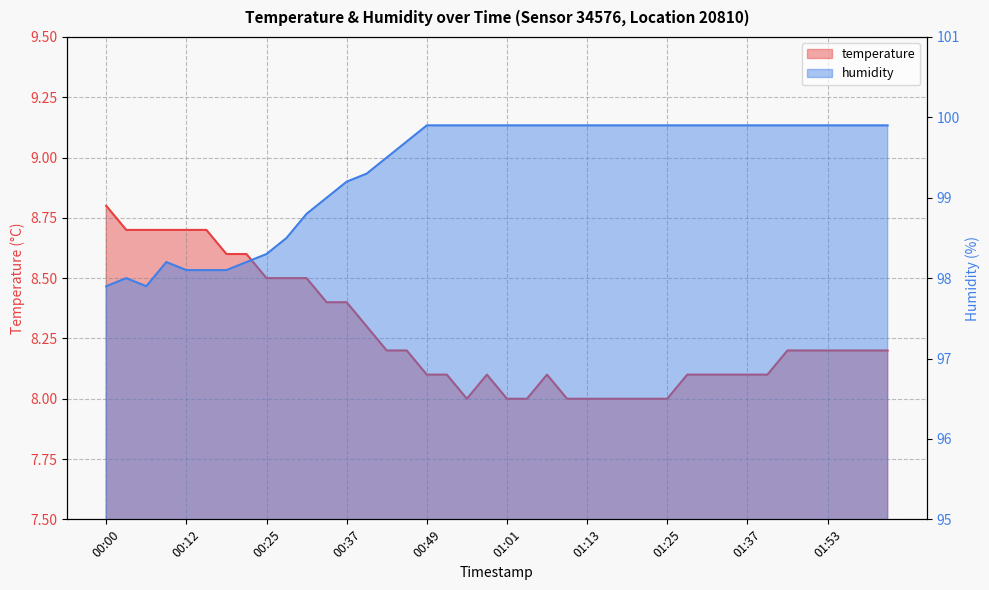

The value of temperature at 01:07 is 3.5. True or false?

False